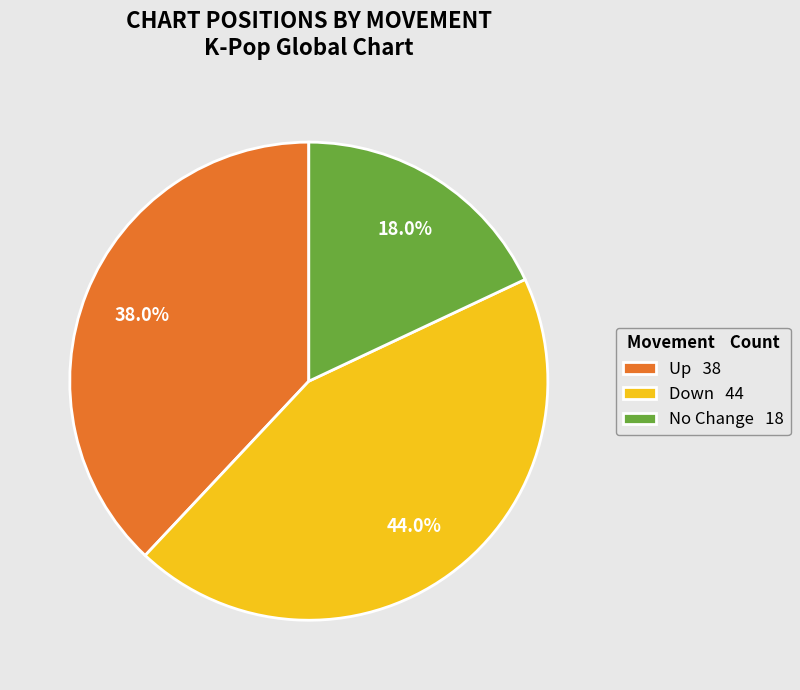

How many segments does this pie chart have?

3